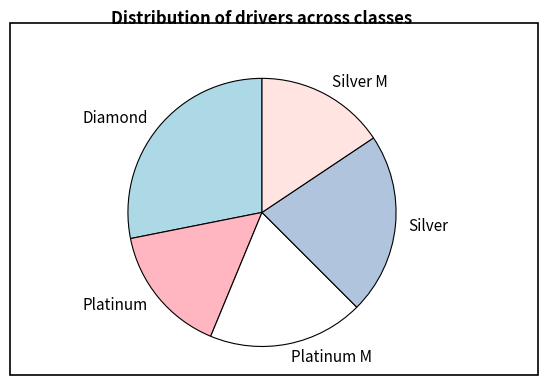

Count the number of slices in the pie.

5